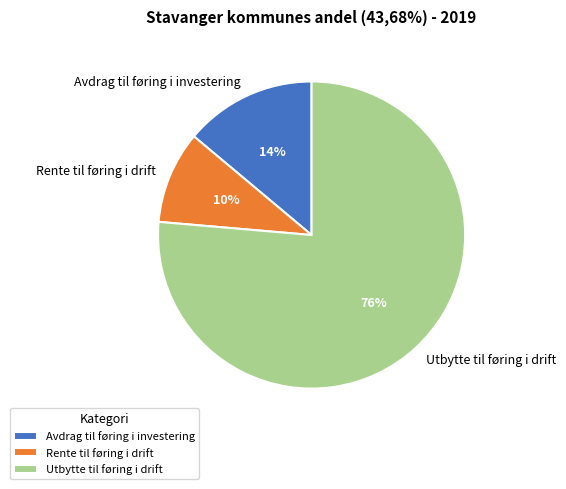

What is the majority slice?

Utbytte til føring i drift